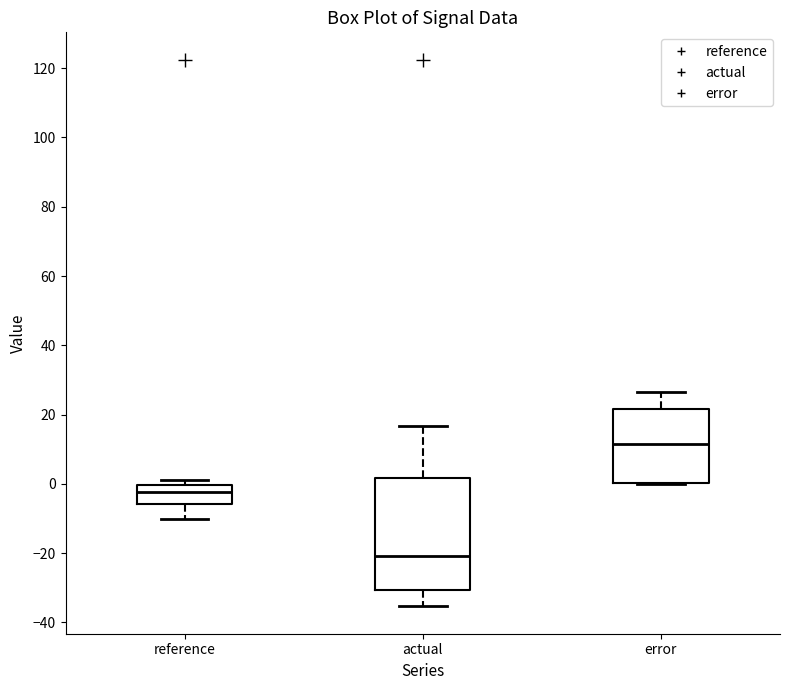

Which box has the highest median line?

error